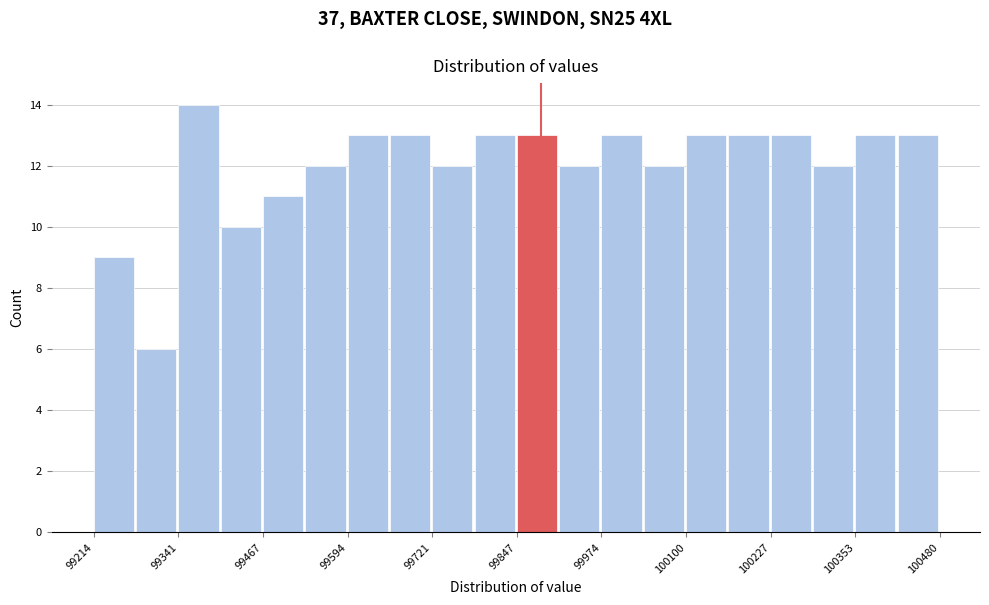

Around what value on the x-axis is the tallest bar? Give the approximate position of its centre, as read against the axis.

99380